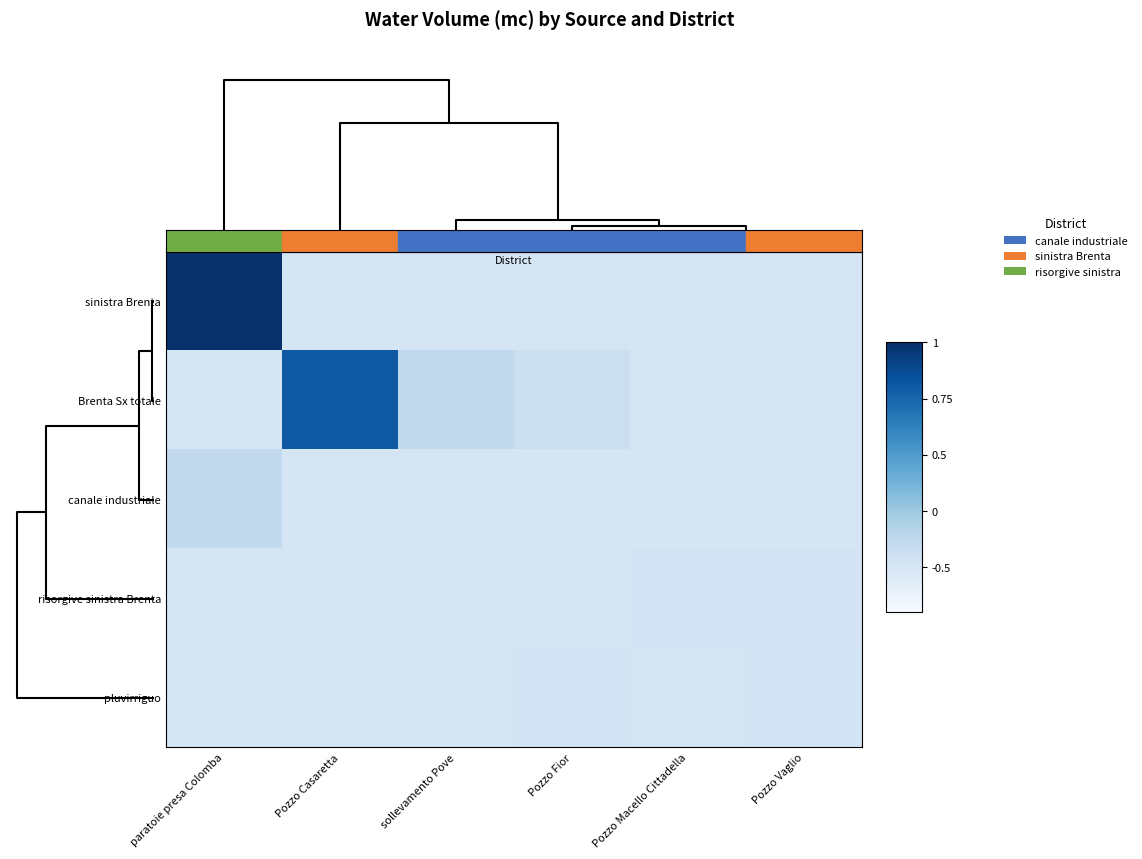

At how many categories does at least one series exceed 0?

6